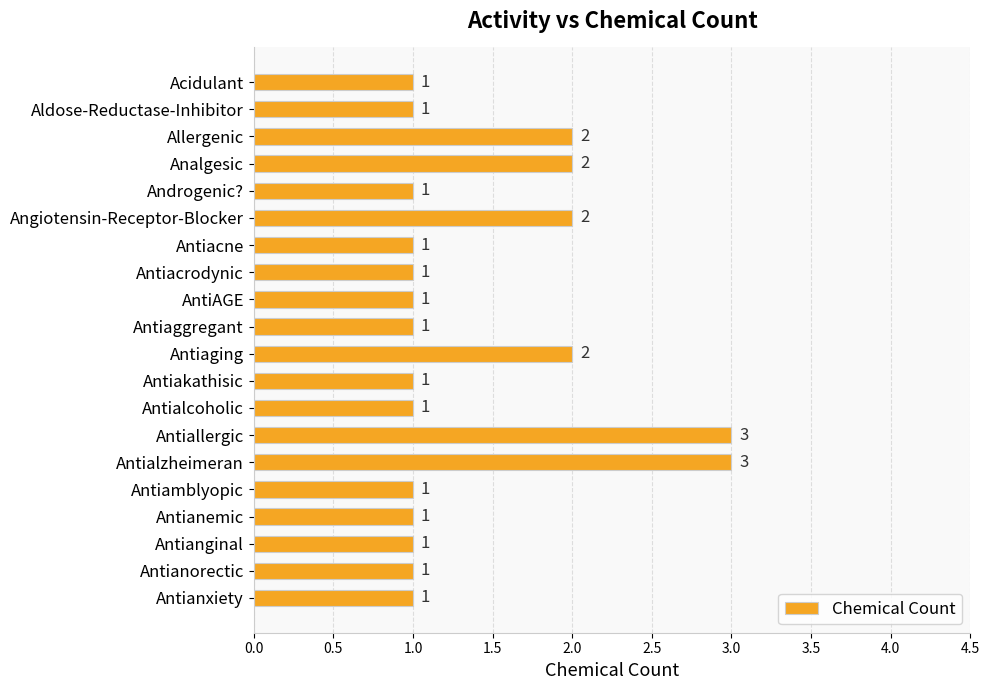

What is the difference between the maximum and minimum values?

2